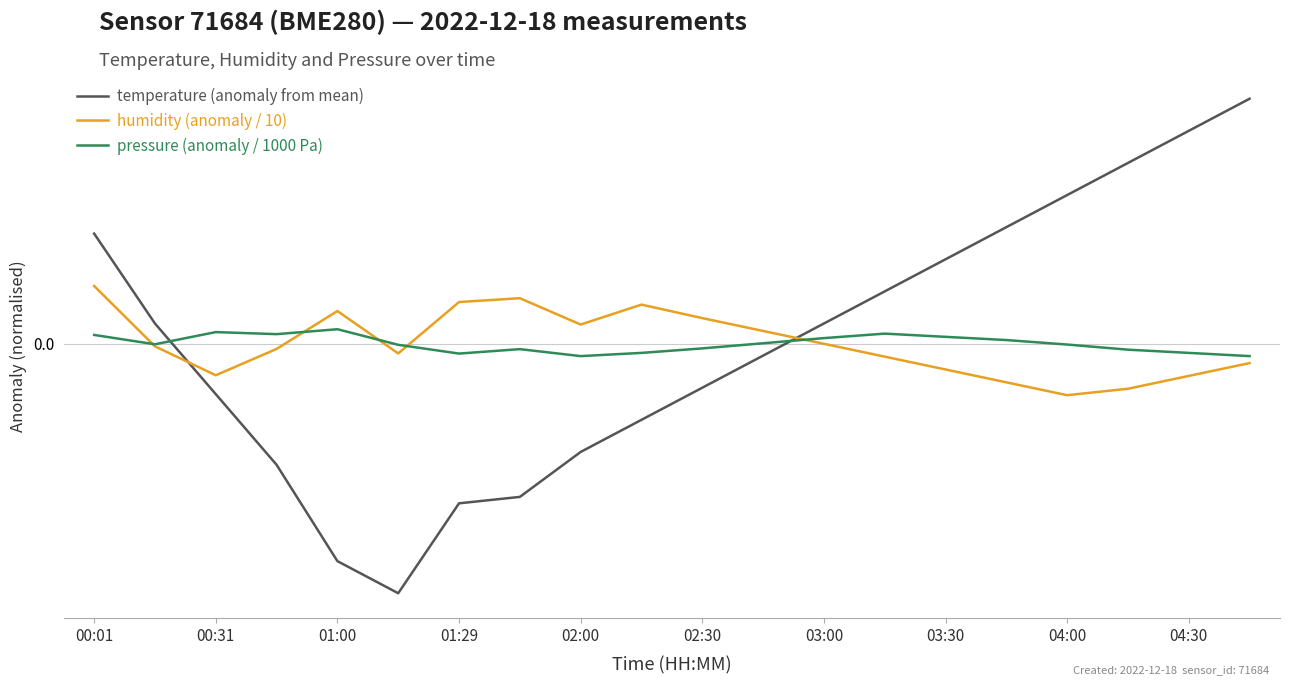

Where is the first local maximum for humidity (anomaly / 10)?

01:00